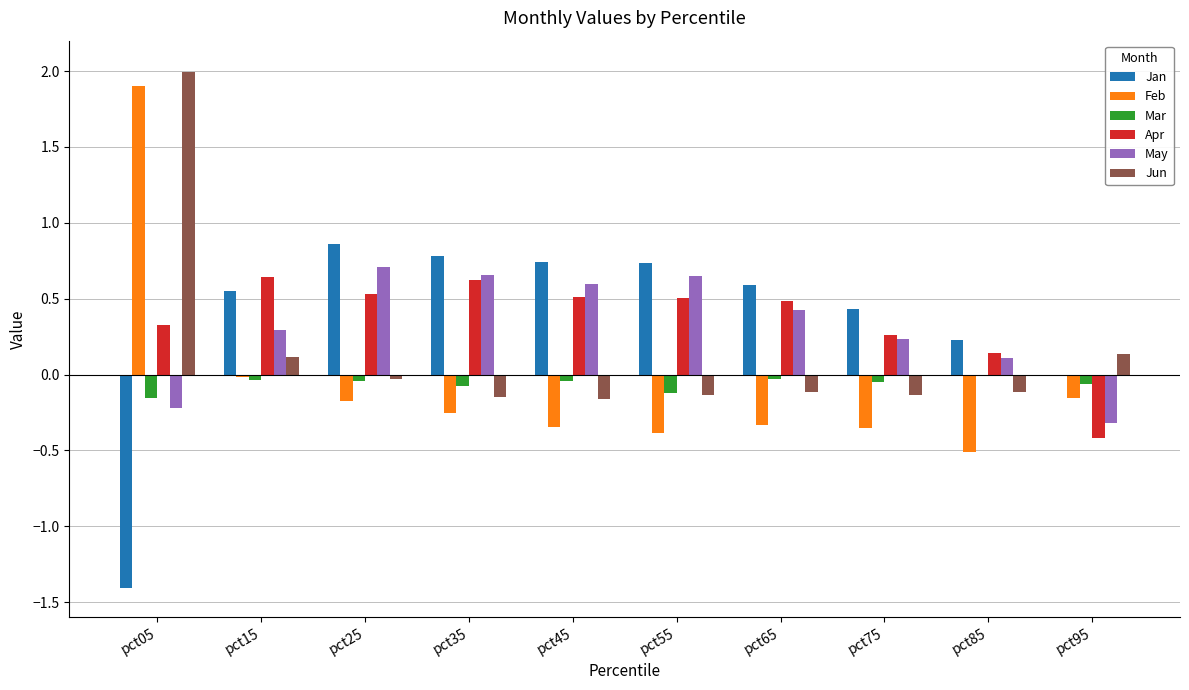

How many series are shown in this chart?

6